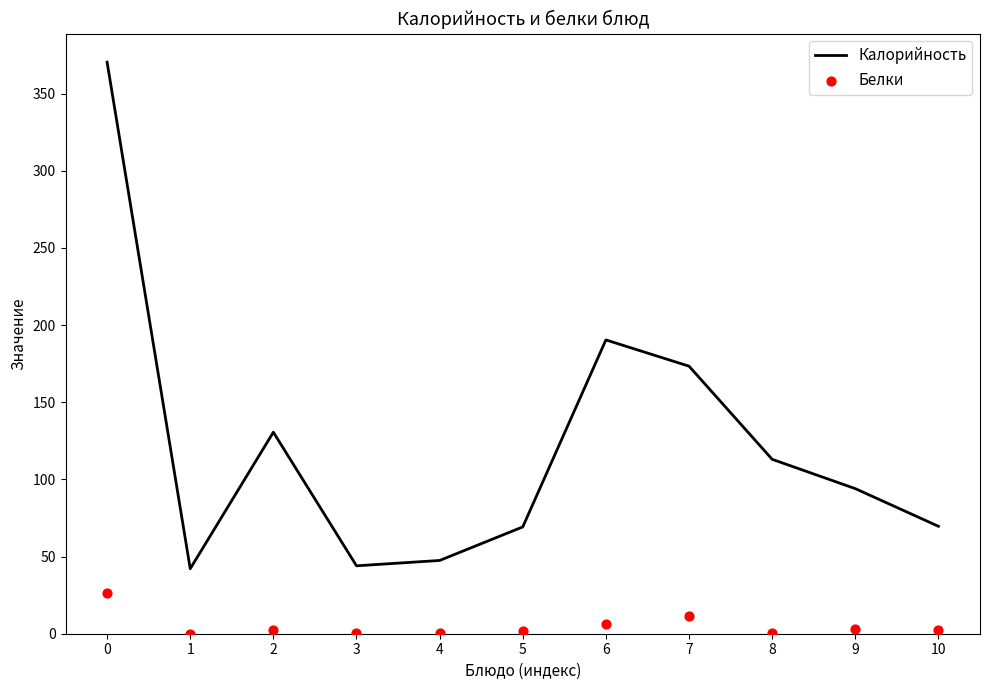

Which series contains the highest Y value?

Калорийность